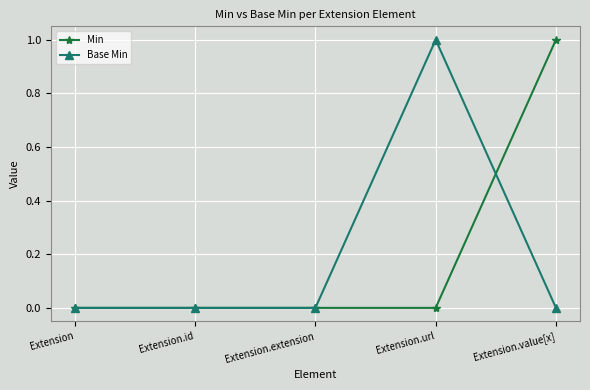

How many distinct data groups are displayed?

2